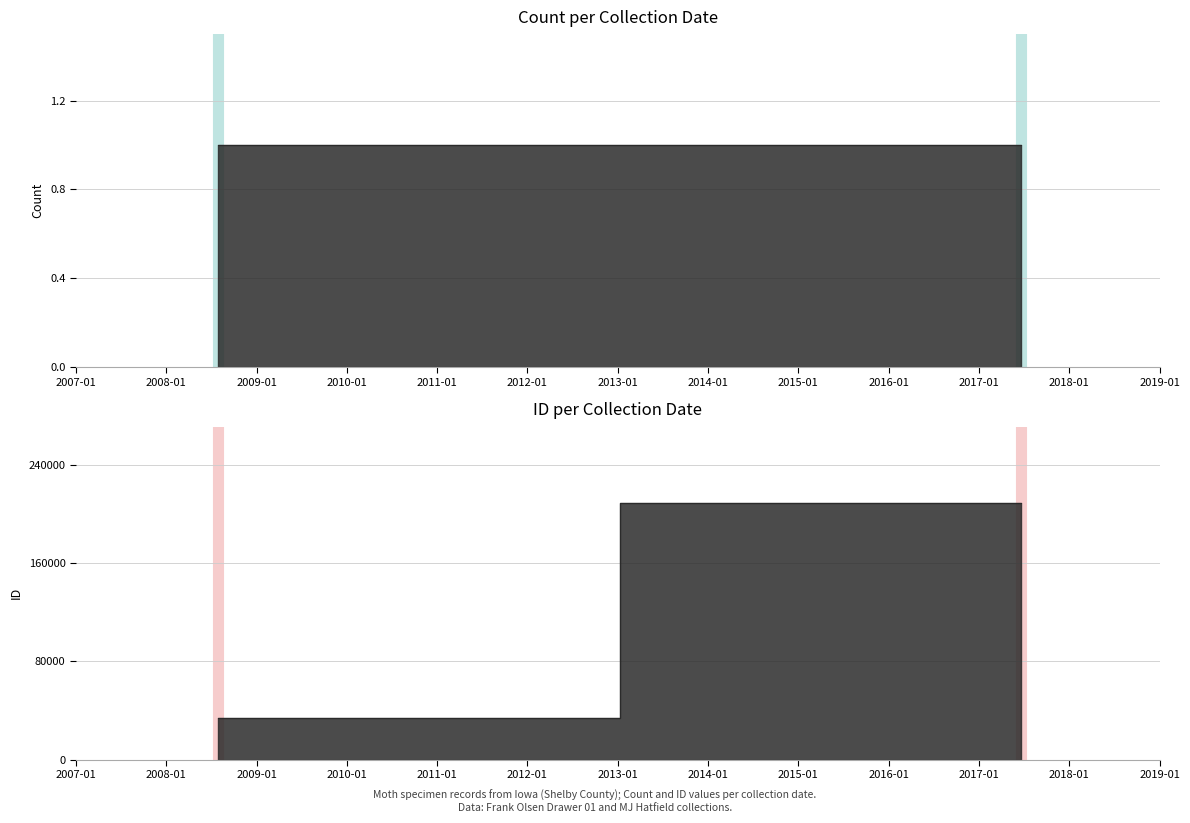

What is the label of the 2nd point from the left?

2017-06-20